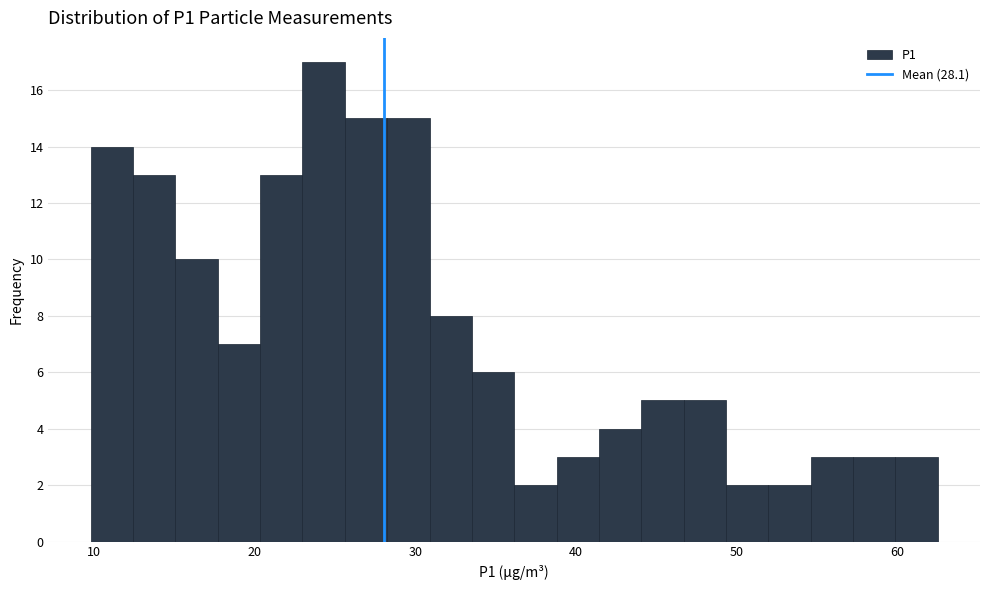

Around what value on the x-axis is the tallest bar? Give the approximate position of its centre, as read against the axis.

24